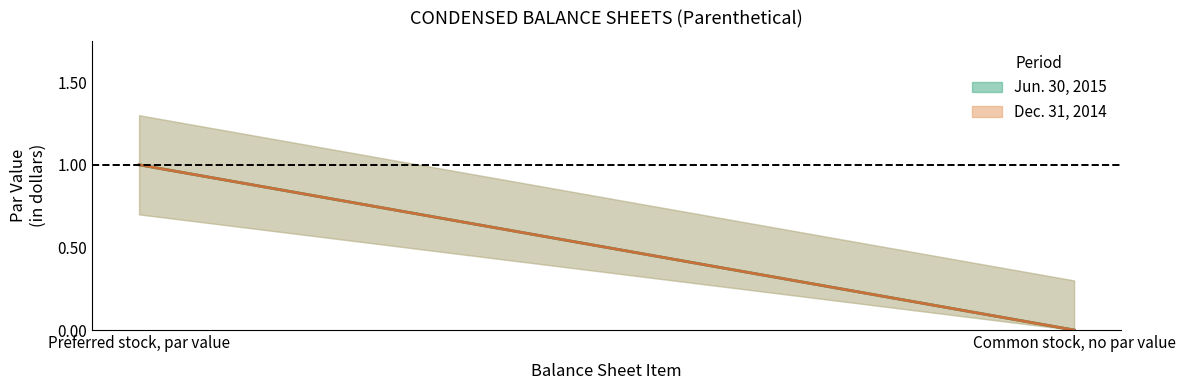

How many data points in Jun. 30, 2015 are less than 1?

1